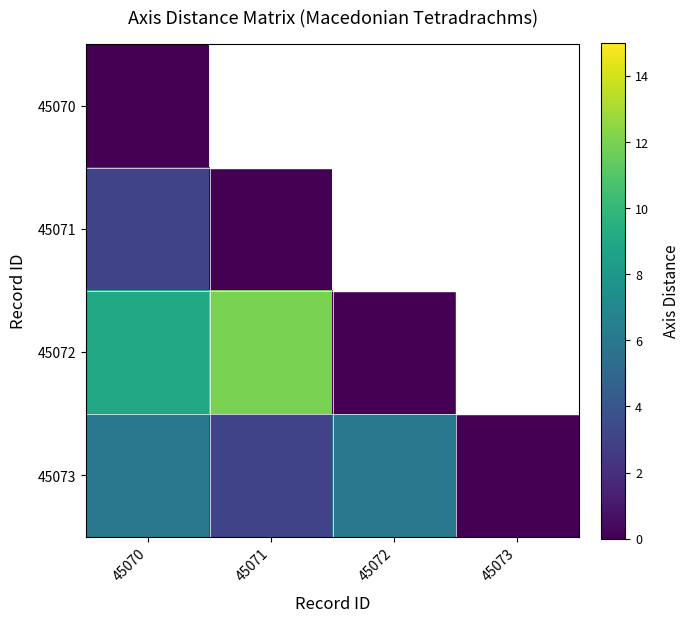

Rank the series by their maximum value, from lowest to highest.

45070, 45071, 45073, 45072